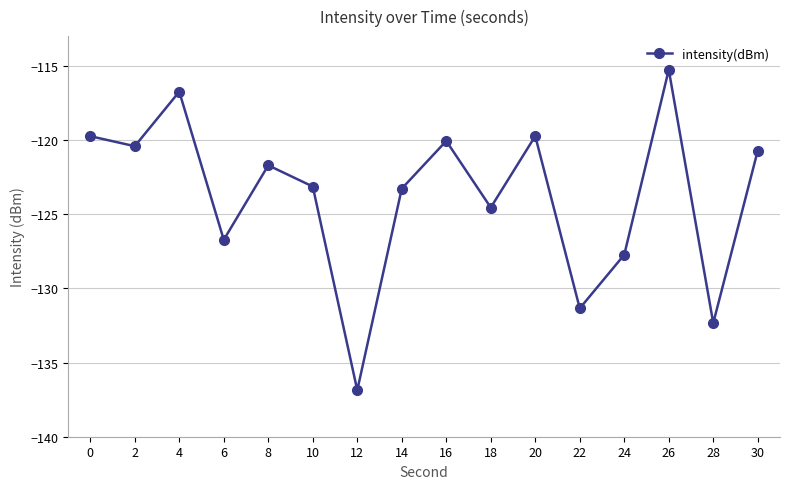

How many data points does each series have?

16